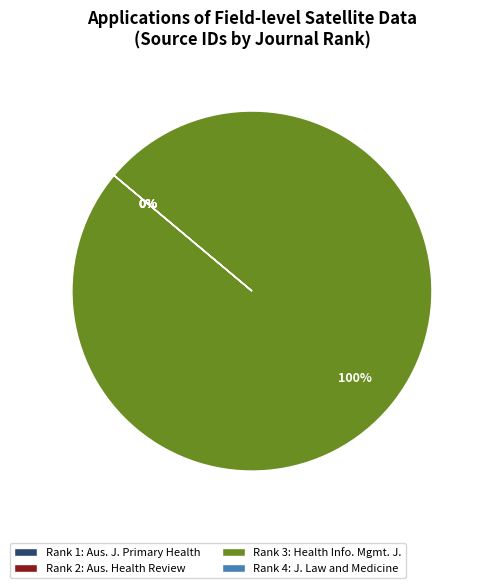

What is the largest slice in the pie chart?

Health Information Management Journal (Rank 3)